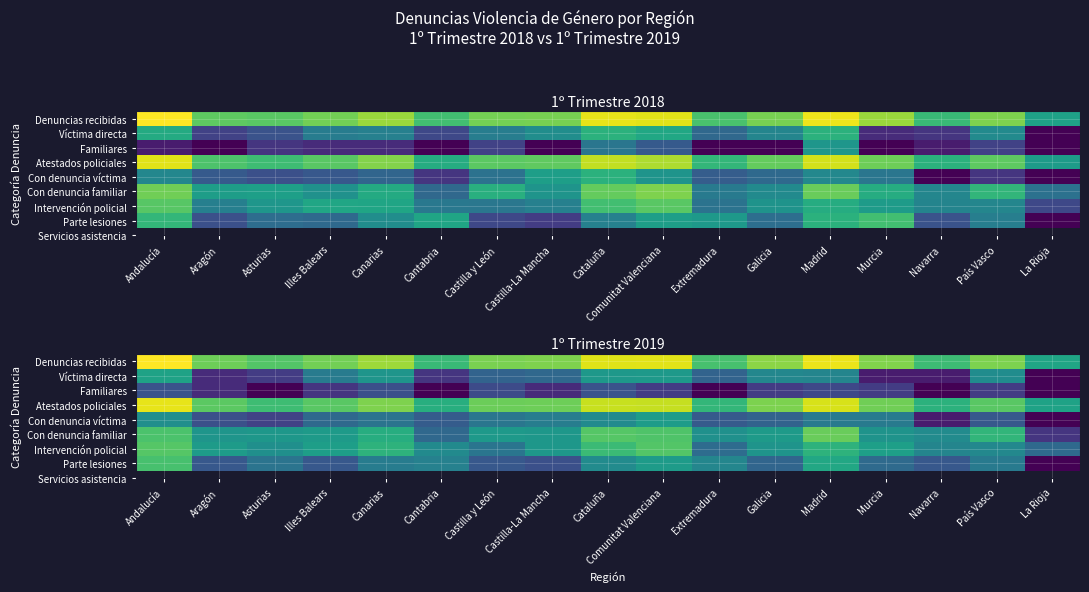

At how many categories does at least one series exceed 4?

17